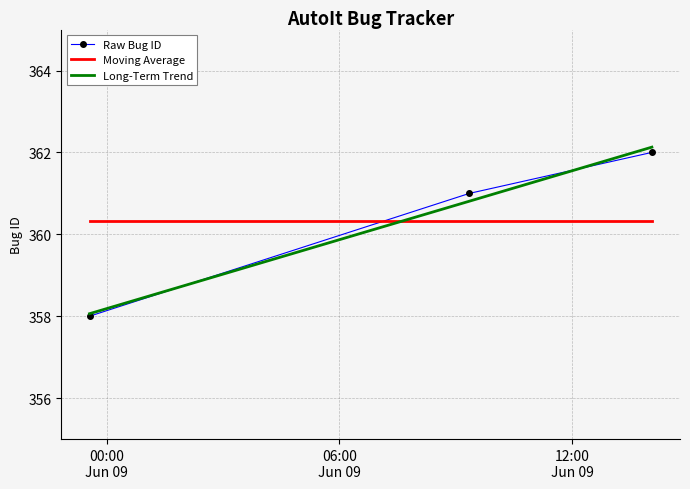

What is the difference between the maximum and minimum values in the Raw Bug ID series?

4.0